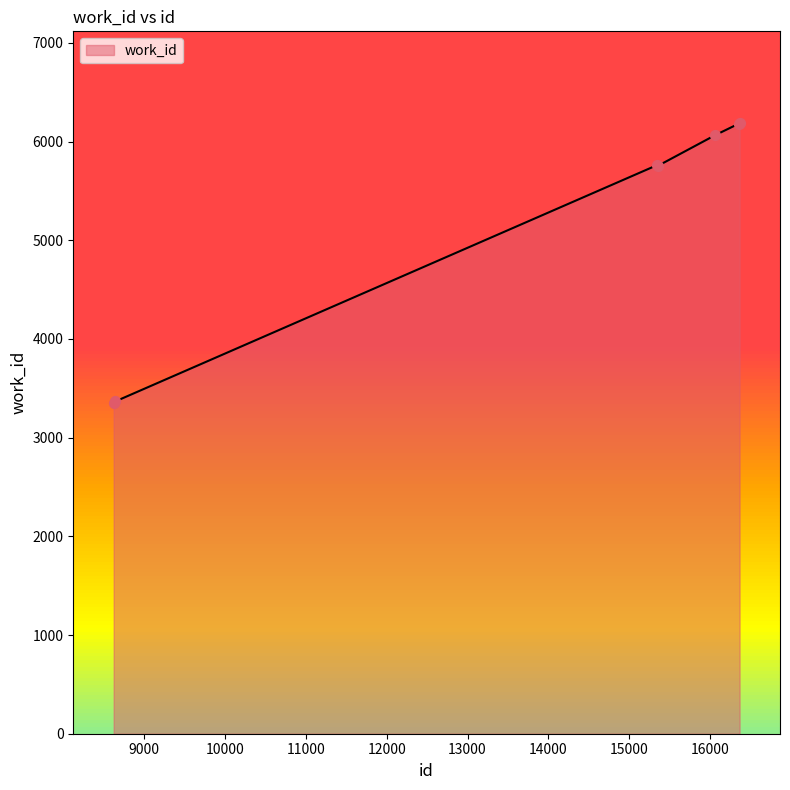

What is the change in value from 8622 to 15349?

+2413